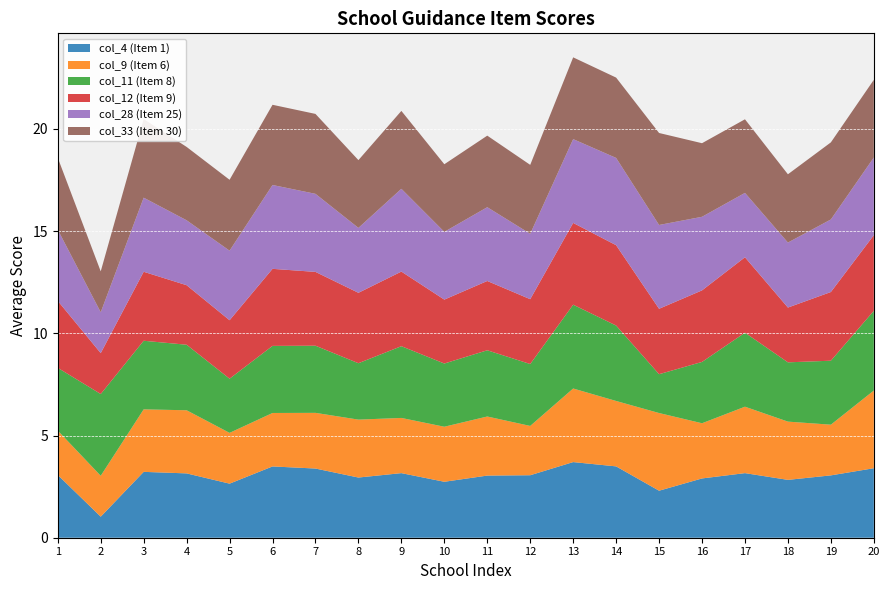

Reading left to right, list all the values displayed in this chart.

col_4 (Item 1): Özel Gelişim Ortaokulu=3.1	Özel Ekin Ortaokulu=1.0	100. Yıl Ortaokulu=3.2	Haykıran Adem Saatçi Ortaokulu=3.1	Bülent Okan Ortaokulu=2.6	Huriye Mehmet Akçasakız Ortaokulu=3.5	Egekent 2 Ortaokulu=3.4	9 Eylül Ortaokulu=2.9	Özel İzbilim Ortaokulu=3.2	Emiralem Atatürk Ortaokulu=2.7	İrfan Erdem Ortaokulu=3.0	Atatürk Ortaokulu=3.1	80. Yıl Asarlık Ortaokulu=3.7	Şehit Er Serdar Amak Ortaokulu=3.5	Özel İzmir 1919 Ortaokulu=2.3	Toki Ahıska Kent Anaokulu=2.9	Seyrek Ortaokulu=3.2	Menemen İHL=2.8	Miyase İnceer Ortaokulu=3.0	Paylaşım Ortaokulu=3.4
col_9 (Item 6): Özel Gelişim Ortaokulu=2.2	Özel Ekin Ortaokulu=2.0	100. Yıl Ortaokulu=3.1	Haykıran Adem Saatçi Ortaokulu=3.1	Bülent Okan Ortaokulu=2.5	Huriye Mehmet Akçasakız Ortaokulu=2.6	Egekent 2 Ortaokulu=2.7	9 Eylül Ortaokulu=2.8	Özel İzbilim Ortaokulu=2.7	Emiralem Atatürk Ortaokulu=2.7	İrfan Erdem Ortaokulu=2.9	Atatürk Ortaokulu=2.4	80. Yıl Asarlık Ortaokulu=3.6	Şehit Er Serdar Amak Ortaokulu=3.2	Özel İzmir 1919 Ortaokulu=3.8	Toki Ahıska Kent Anaokulu=2.7	Seyrek Ortaokulu=3.2	Menemen İHL=2.9	Miyase İnceer Ortaokulu=2.5	Paylaşım Ortaokulu=3.8
col_11 (Item 8): Özel Gelişim Ortaokulu=3.1	Özel Ekin Ortaokulu=4.0	100. Yıl Ortaokulu=3.4	Haykıran Adem Saatçi Ortaokulu=3.2	Bülent Okan Ortaokulu=2.7	Huriye Mehmet Akçasakız Ortaokulu=3.3	Egekent 2 Ortaokulu=3.3	9 Eylül Ortaokulu=2.8	Özel İzbilim Ortaokulu=3.5	Emiralem Atatürk Ortaokulu=3.1	İrfan Erdem Ortaokulu=3.2	Atatürk Ortaokulu=3.0	80. Yıl Asarlık Ortaokulu=4.1	Şehit Er Serdar Amak Ortaokulu=3.7	Özel İzmir 1919 Ortaokulu=1.9	Toki Ahıska Kent Anaokulu=3.0	Seyrek Ortaokulu=3.6	Menemen İHL=2.9	Miyase İnceer Ortaokulu=3.1	Paylaşım Ortaokulu=3.9
col_12 (Item 9): Özel Gelişim Ortaokulu=3.3	Özel Ekin Ortaokulu=2.0	100. Yıl Ortaokulu=3.4	Haykıran Adem Saatçi Ortaokulu=2.9	Bülent Okan Ortaokulu=2.9	Huriye Mehmet Akçasakız Ortaokulu=3.8	Egekent 2 Ortaokulu=3.6	9 Eylül Ortaokulu=3.4	Özel İzbilim Ortaokulu=3.6	Emiralem Atatürk Ortaokulu=3.1	İrfan Erdem Ortaokulu=3.4	Atatürk Ortaokulu=3.2	80. Yıl Asarlık Ortaokulu=4.0	Şehit Er Serdar Amak Ortaokulu=3.9	Özel İzmir 1919 Ortaokulu=3.2	Toki Ahıska Kent Anaokulu=3.5	Seyrek Ortaokulu=3.7	Menemen İHL=2.7	Miyase İnceer Ortaokulu=3.4	Paylaşım Ortaokulu=3.7
col_28 (Item 25): Özel Gelişim Ortaokulu=3.5	Özel Ekin Ortaokulu=2.0	100. Yıl Ortaokulu=3.6	Haykıran Adem Saatçi Ortaokulu=3.2	Bülent Okan Ortaokulu=3.4	Huriye Mehmet Akçasakız Ortaokulu=4.1	Egekent 2 Ortaokulu=3.8	9 Eylül Ortaokulu=3.2	Özel İzbilim Ortaokulu=4.0	Emiralem Atatürk Ortaokulu=3.3	İrfan Erdem Ortaokulu=3.6	Atatürk Ortaokulu=3.2	80. Yıl Asarlık Ortaokulu=4.1	Şehit Er Serdar Amak Ortaokulu=4.3	Özel İzmir 1919 Ortaokulu=4.1	Toki Ahıska Kent Anaokulu=3.6	Seyrek Ortaokulu=3.1	Menemen İHL=3.2	Miyase İnceer Ortaokulu=3.5	Paylaşım Ortaokulu=3.8
col_33 (Item 30): Özel Gelişim Ortaokulu=3.5	Özel Ekin Ortaokulu=2.0	100. Yıl Ortaokulu=3.8	Haykıran Adem Saatçi Ortaokulu=3.6	Bülent Okan Ortaokulu=3.5	Huriye Mehmet Akçasakız Ortaokulu=3.9	Egekent 2 Ortaokulu=3.9	9 Eylül Ortaokulu=3.3	Özel İzbilim Ortaokulu=3.8	Emiralem Atatürk Ortaokulu=3.3	İrfan Erdem Ortaokulu=3.5	Atatürk Ortaokulu=3.4	80. Yıl Asarlık Ortaokulu=4.0	Şehit Er Serdar Amak Ortaokulu=3.9	Özel İzmir 1919 Ortaokulu=4.5	Toki Ahıska Kent Anaokulu=3.6	Seyrek Ortaokulu=3.6	Menemen İHL=3.3	Miyase İnceer Ortaokulu=3.8	Paylaşım Ortaokulu=3.8